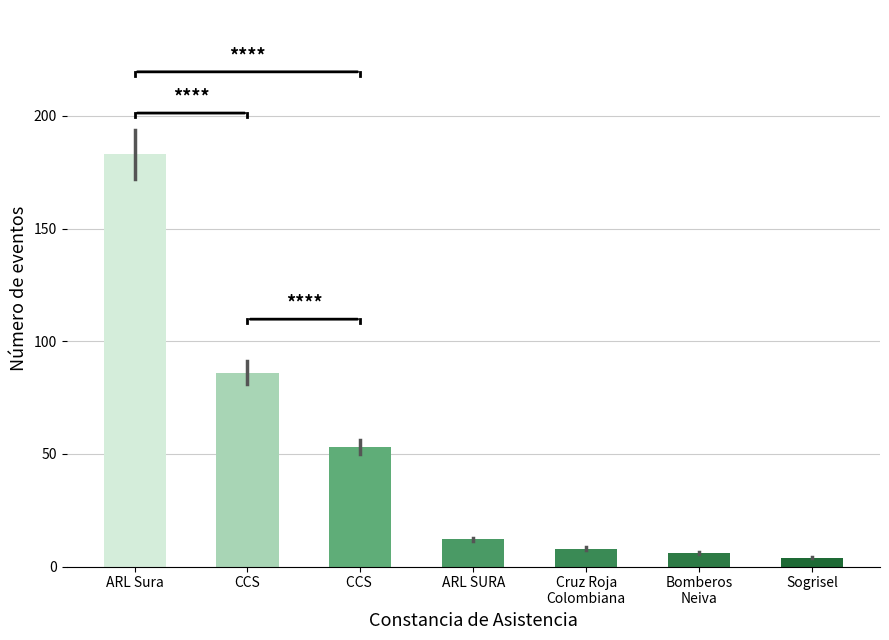

Where is the data nearest to the value 93?

CCS